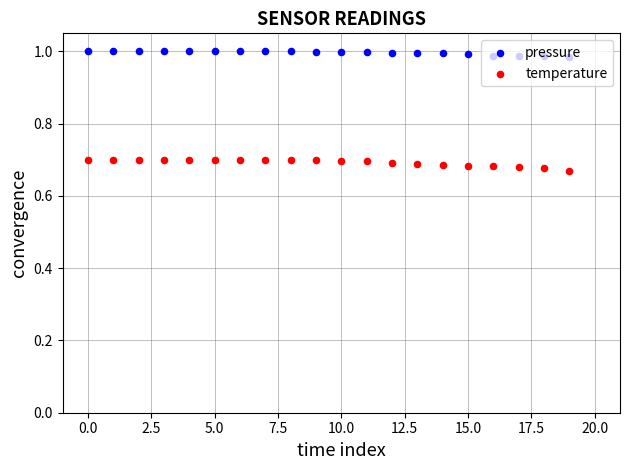

Is the value of temperature at 15 greater than the value of pressure at 15?

No